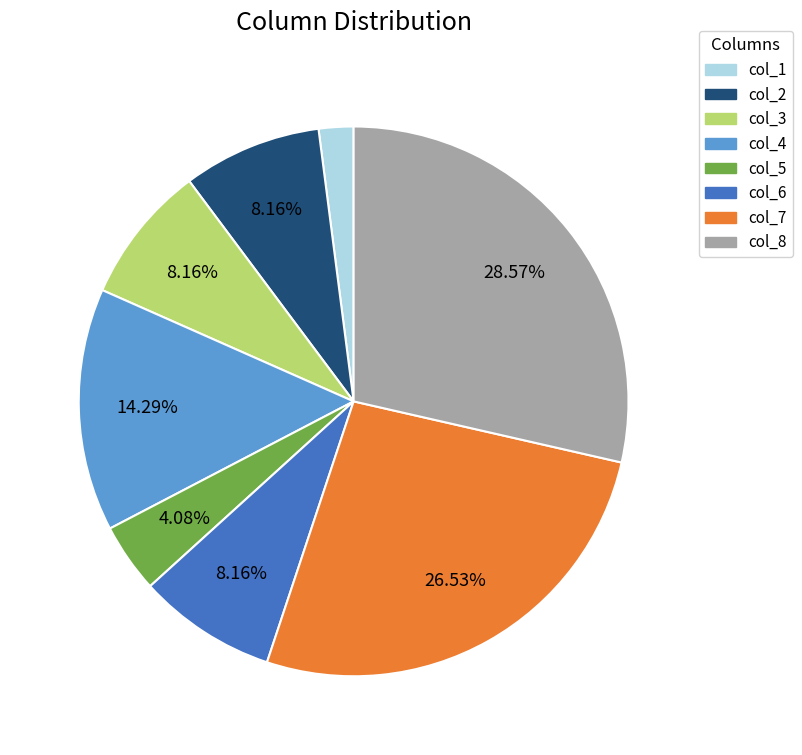

How much of the chart is everything except col_8?

71.4%